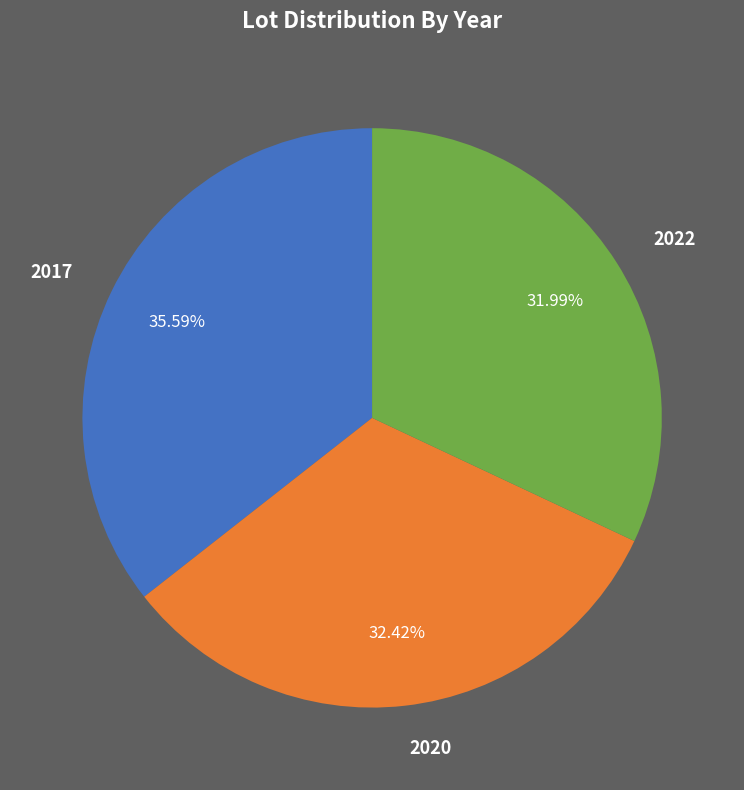

How many segments does this pie chart have?

3